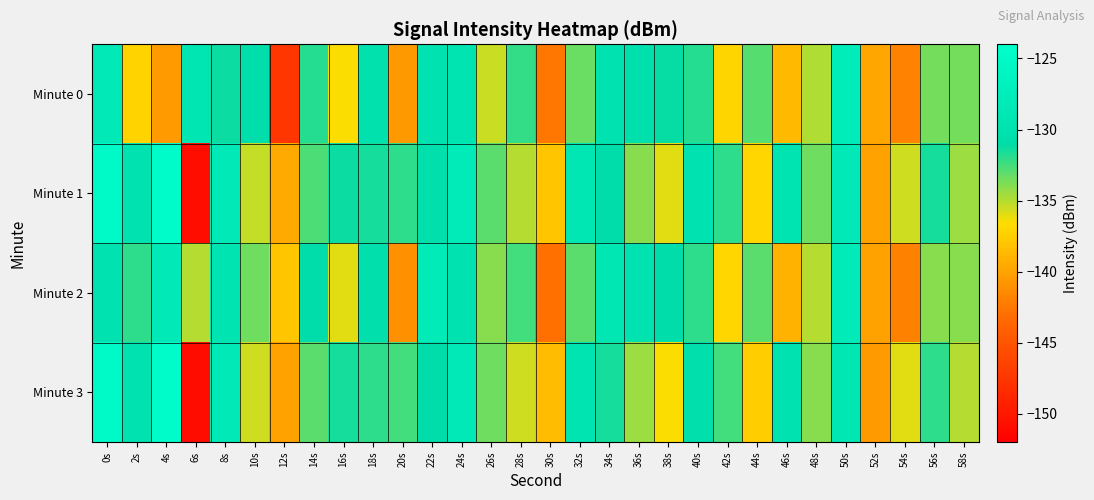

Rank the series at 18s from highest to lowest value.

Minute 0, Minute 2, Minute 1, Minute 3